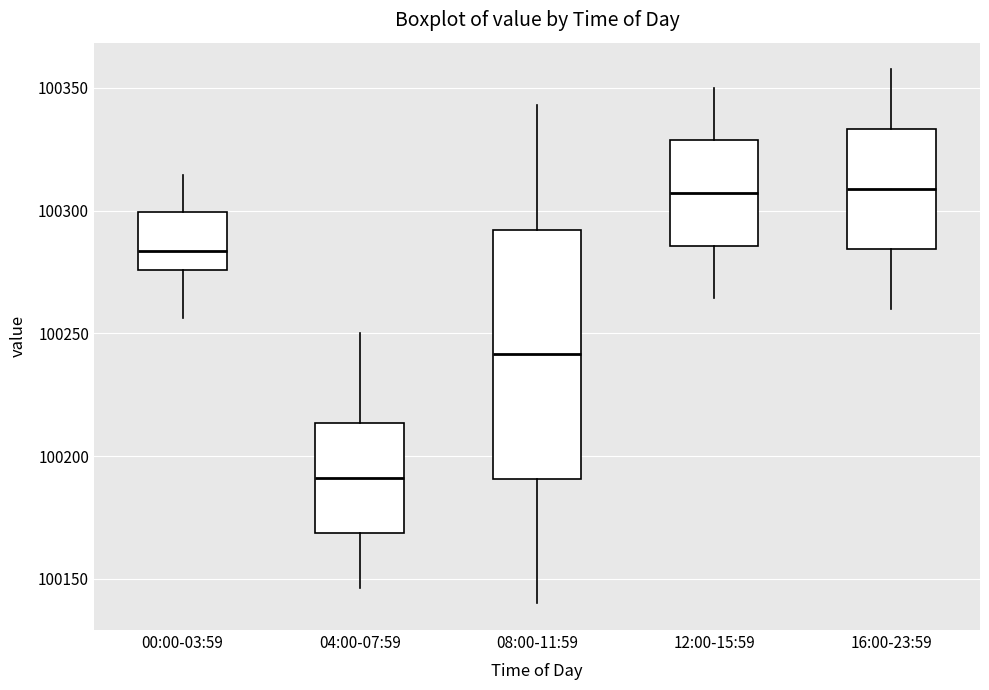

Where does the lower whisker of the box for 00:00-03:59 end on the y-axis? The values are not printed on the chart, so give them approximately, as read against the axis.

100255